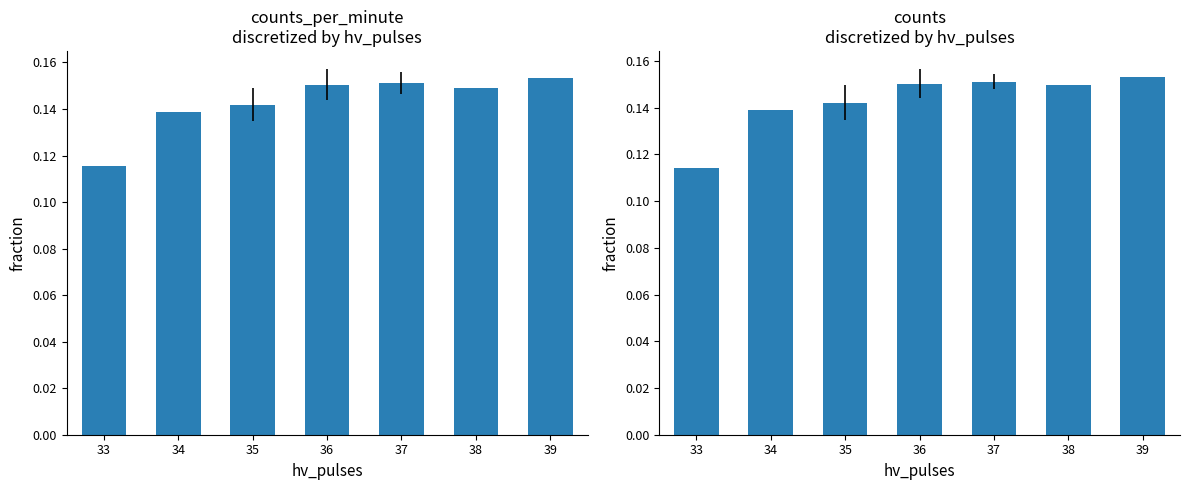

How many bars are there in total?

14